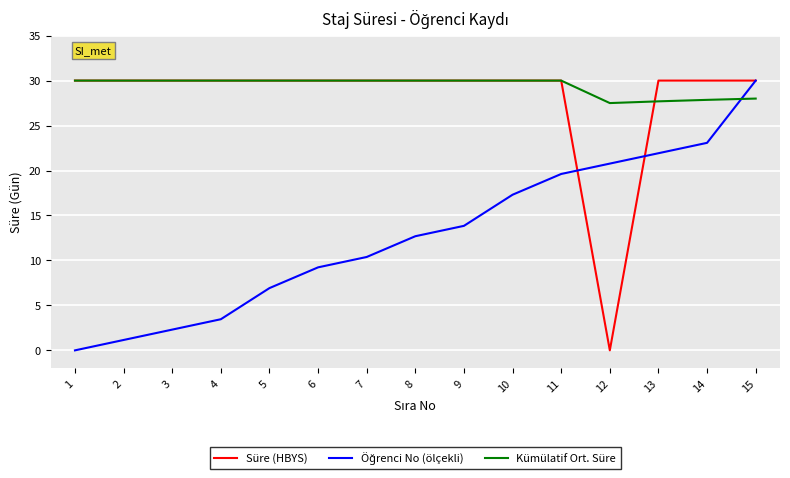

What is the maximum value shown in the chart?

30.0